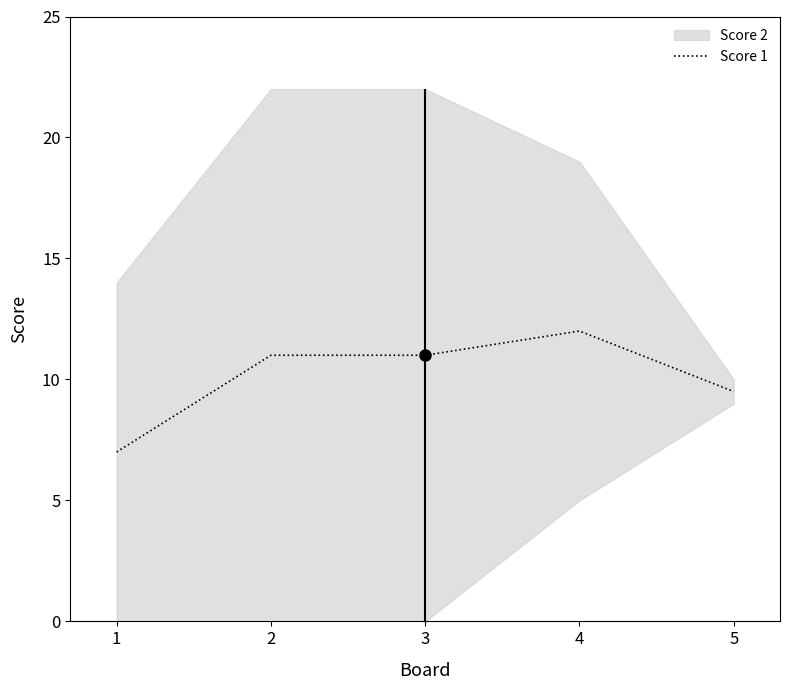

Where is Score 1 nearest to the value 9?

5